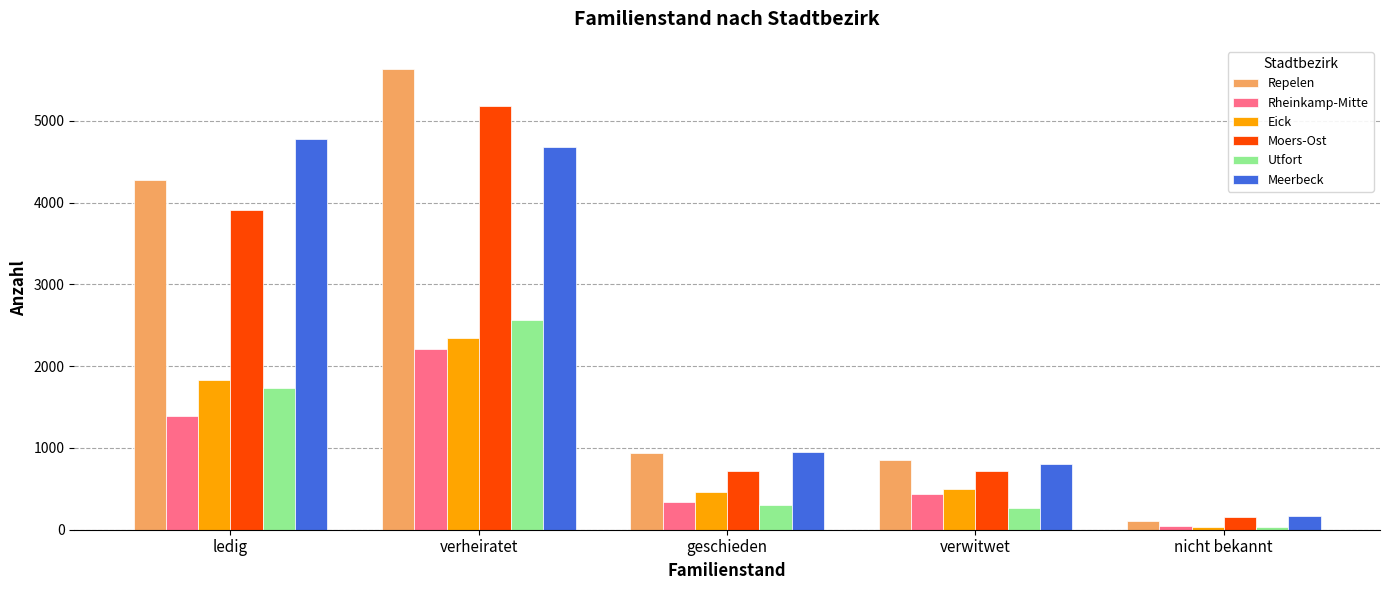

At which label is Eick closest to 1191?

ledig